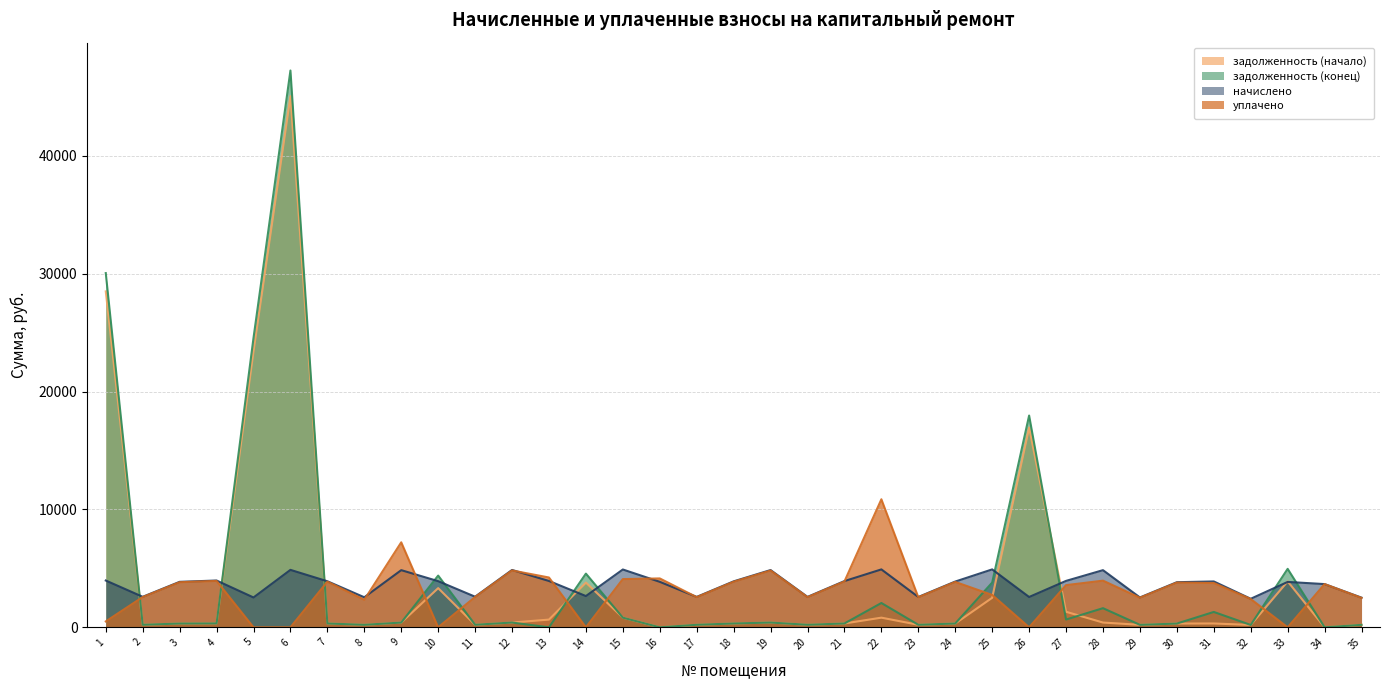

Reading right to left, what are all the values shown in this chart?

задолженность (начало): 35=209.8	34=0.0	33=3896.5	32=201.8	31=325.6	30=319.0	29=211.1	28=404.3	27=1319.1	26=16950.4	25=2506.4	24=323.7	23=214.4	22=819.4	21=327.0	20=215.1	19=404.9	18=325.0	17=215.1	16=0.0	15=820.2	14=3796.6	13=655.3	12=405.6	11=216.4	10=3325.9	9=404.3	8=212.4	7=325.7	6=45073.3	5=23428.2	4=331.0	3=321.7	2=215.8	1=28506.7
задолженность (конец): 35=209.8	34=0.0	33=4961.6	32=200.8	31=1303.8	30=319.0	29=211.1	28=1623.6	27=661.0	26=17973.3	25=3796.9	24=323.7	23=214.4	22=2064.0	21=327.0	20=215.1	19=404.9	18=325.0	17=215.1	16=1.0	15=818.5	14=4557.8	13=0.0	12=405.6	11=216.4	10=4391.0	9=404.3	8=212.4	7=325.7	6=47251.9	5=24555.0	4=331.0	3=321.7	2=215.8	1=30060.2
начислено: 35=2517.5	34=3668.3	33=3852.1	32=2421.6	31=3892.1	30=3828.1	29=2533.4	28=4851.1	27=3940.1	26=2573.4	25=4915.1	24=3884.2	23=2573.4	22=4915.1	21=3924.1	20=2581.4	19=4859.2	18=3900.1	17=2581.4	16=3860.2	15=4907.0	14=2653.3	13=3932.0	12=4867.1	11=2597.4	10=3916.1	9=4851.1	8=2549.4	7=3908.0	6=4875.1	5=2533.4	4=3972.0	3=3860.2	2=2589.4	1=3972.0
уплачено: 35=2496.1	34=3668.3	33=0.0	32=2402.0	31=3759.6	30=3795.6	29=2511.9	28=3960.1	27=3578.2	26=0.0	25=2747.5	24=3851.1	23=2551.5	22=10865.8	21=3890.7	20=2559.5	19=4817.8	18=3866.9	17=2559.5	16=4148.0	15=4093.1	14=0.0	13=4226.3	12=4825.7	11=2575.3	10=0.0	9=7213.8	8=2336.9	7=3874.8	6=0.0	5=0.0	4=3938.2	3=3827.3	2=2567.3	1=500.0